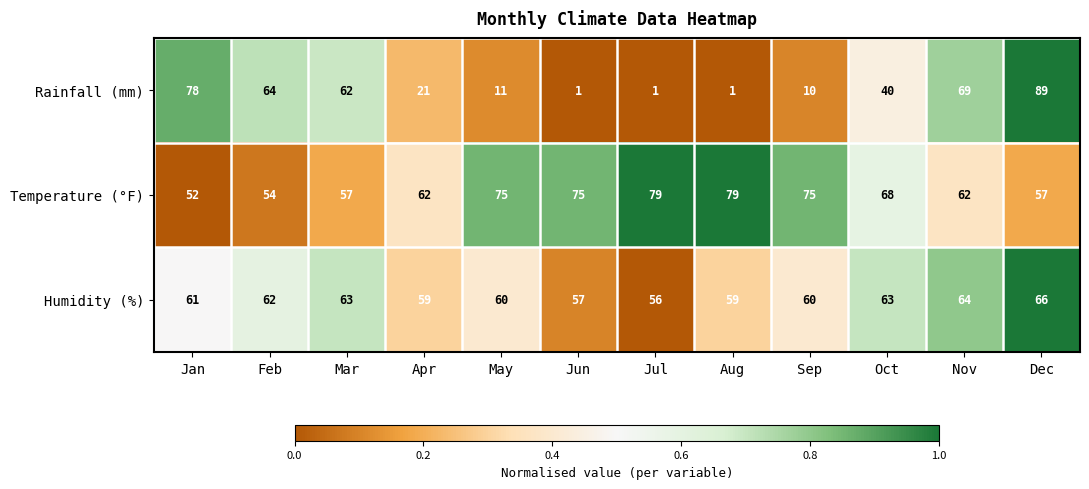

Which series has the largest total across all categories?

Temperature (°F)